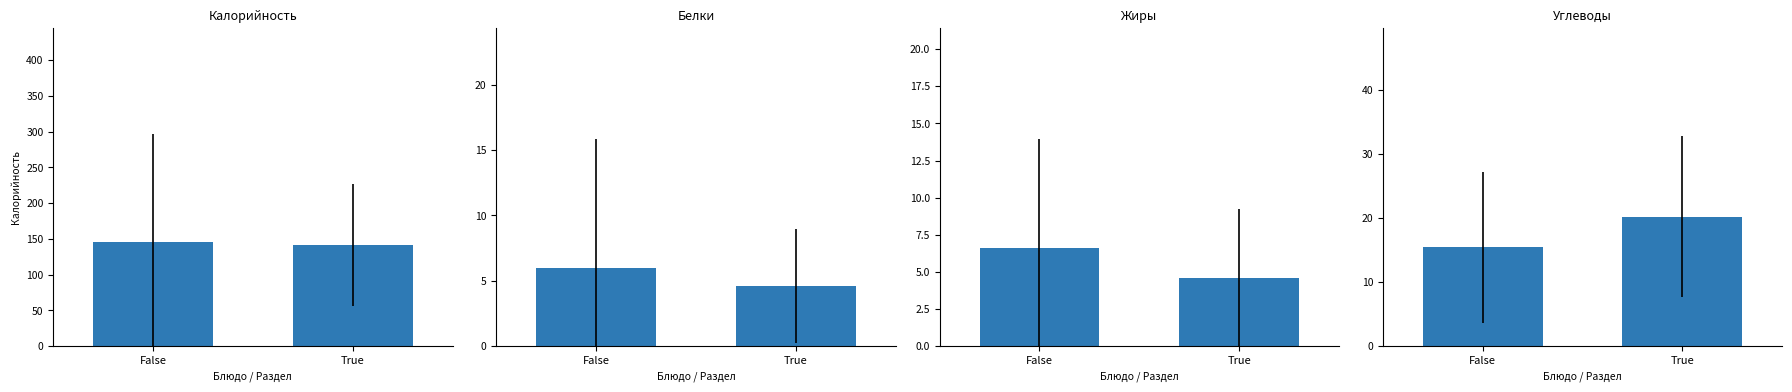

What is the value of the Калорийность bar at the 2nd from the left?

141.1